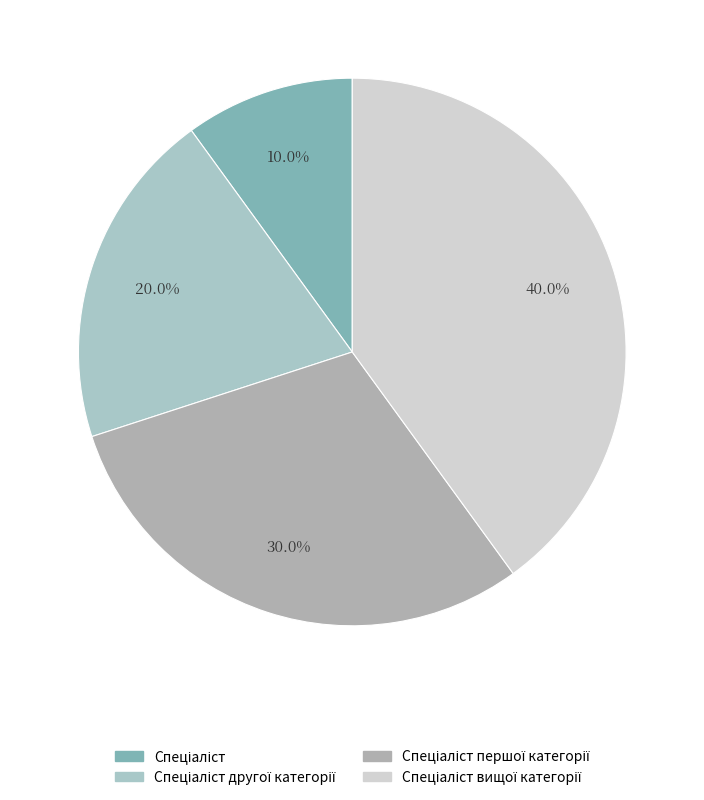

Approximately how many times larger is the value at Спеціаліст першої категорії compared to Спеціаліст другої категорії?

1.5